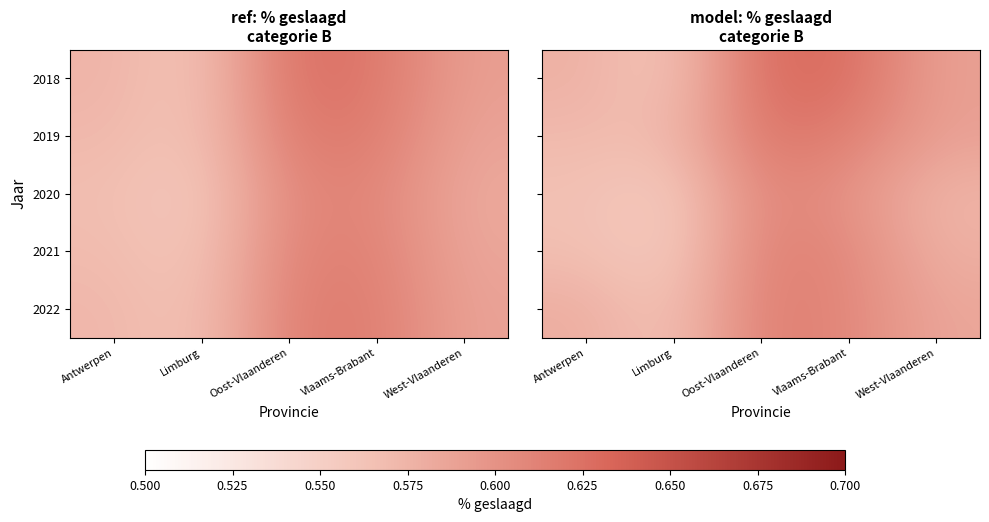

List the labels in order of 2022 value, smallest first.

Limburg, Antwerpen, West-Vlaanderen, Vlaams-Brabant, Oost-Vlaanderen